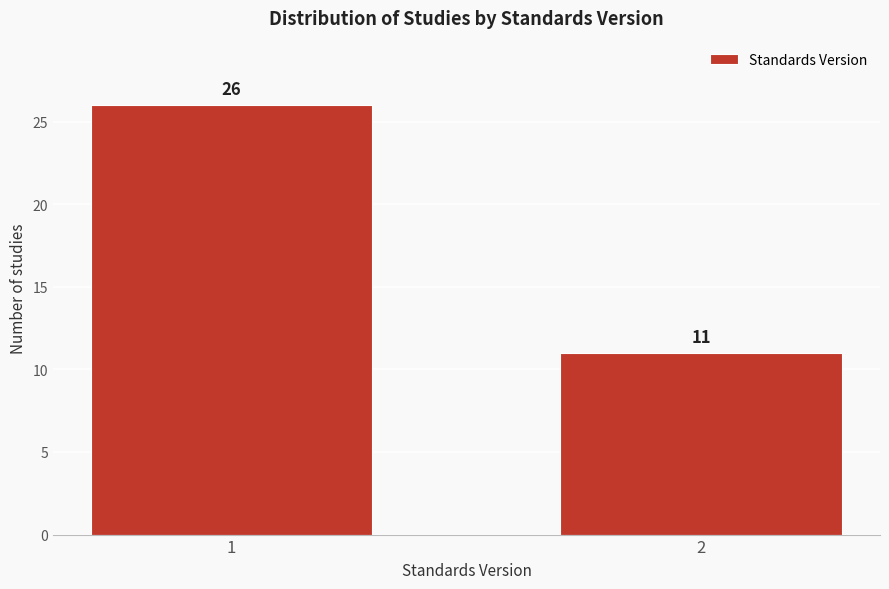

Reading left to right, what are all the values shown in this chart?

1=26	2=11